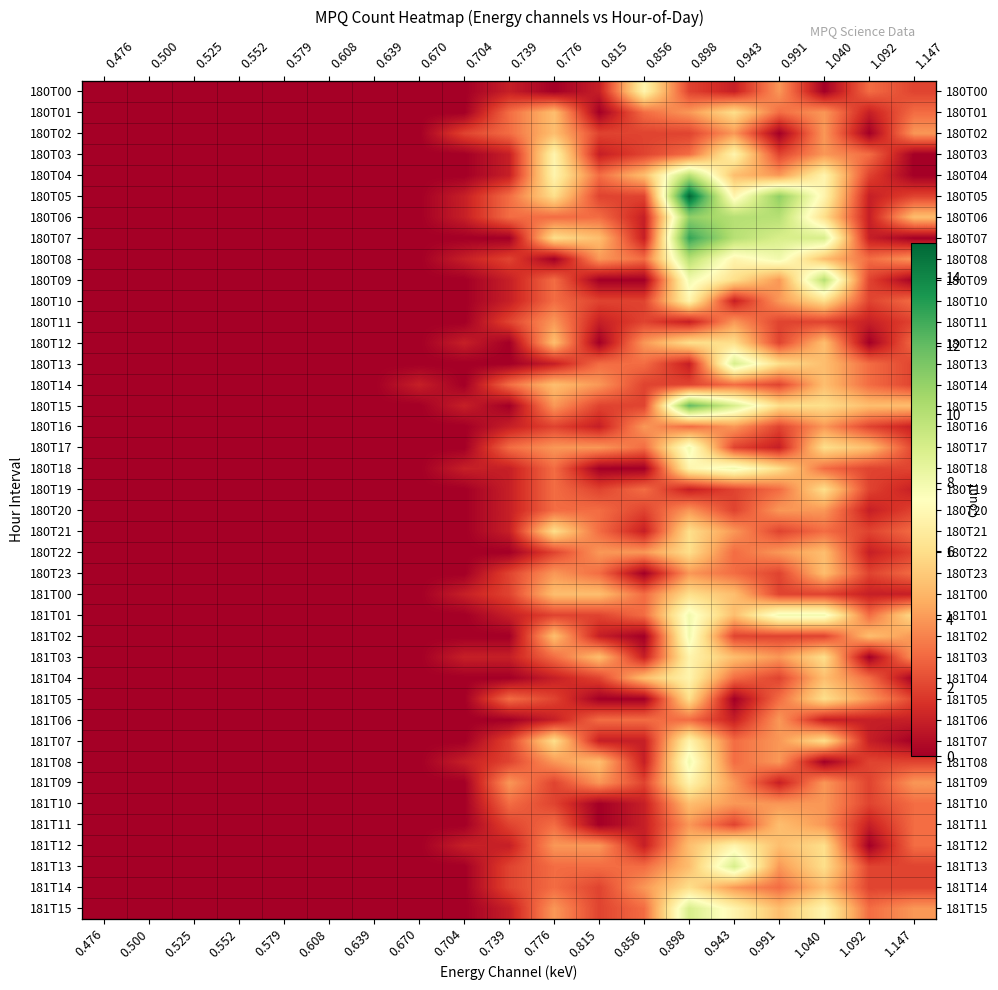

The 181T05 series shows 3 at 0.739. True or false?

True